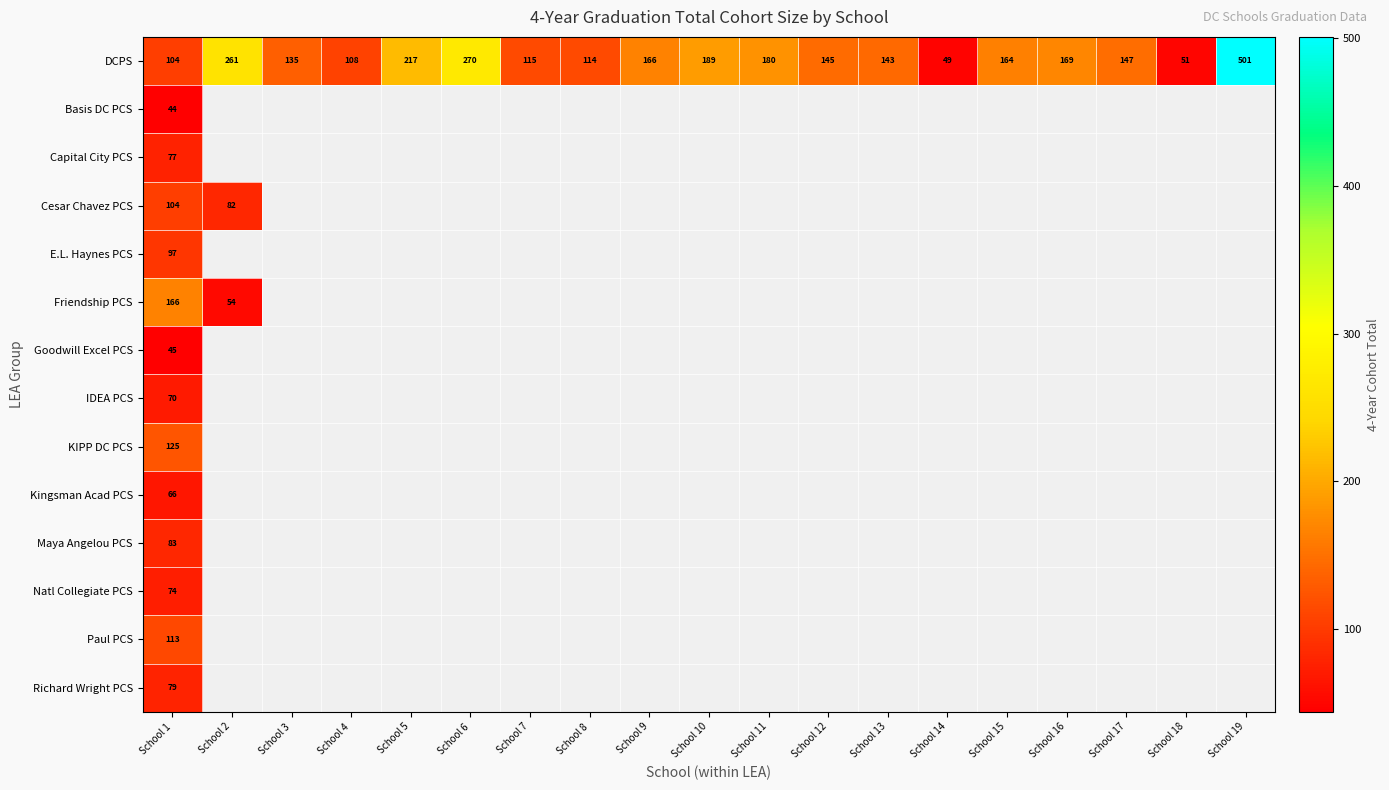

True or false: Richard Wright PCS has a value of 79 at School 1.

True